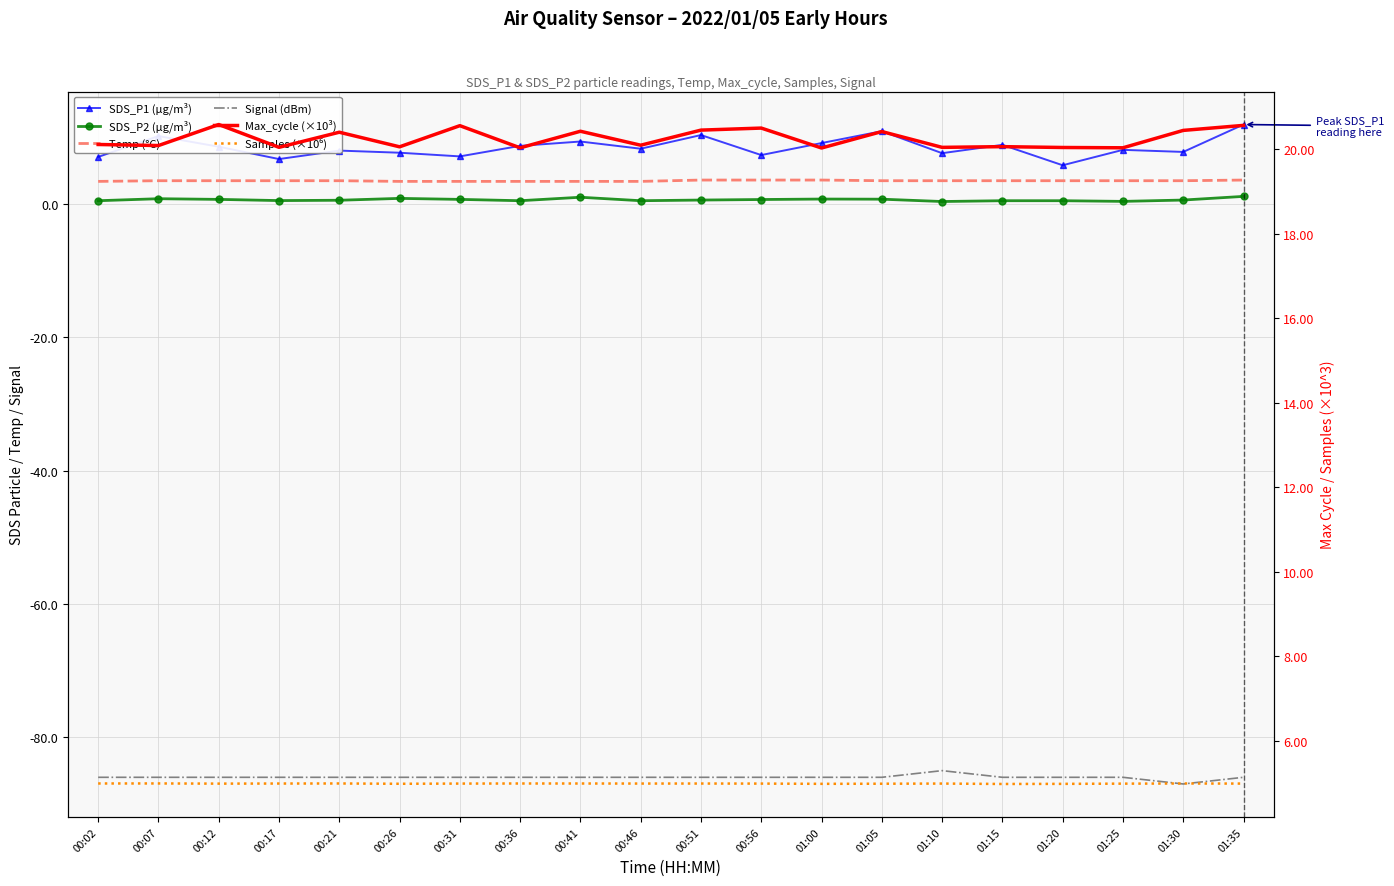

At which category does the chart reach its minimum across all series?

01:30